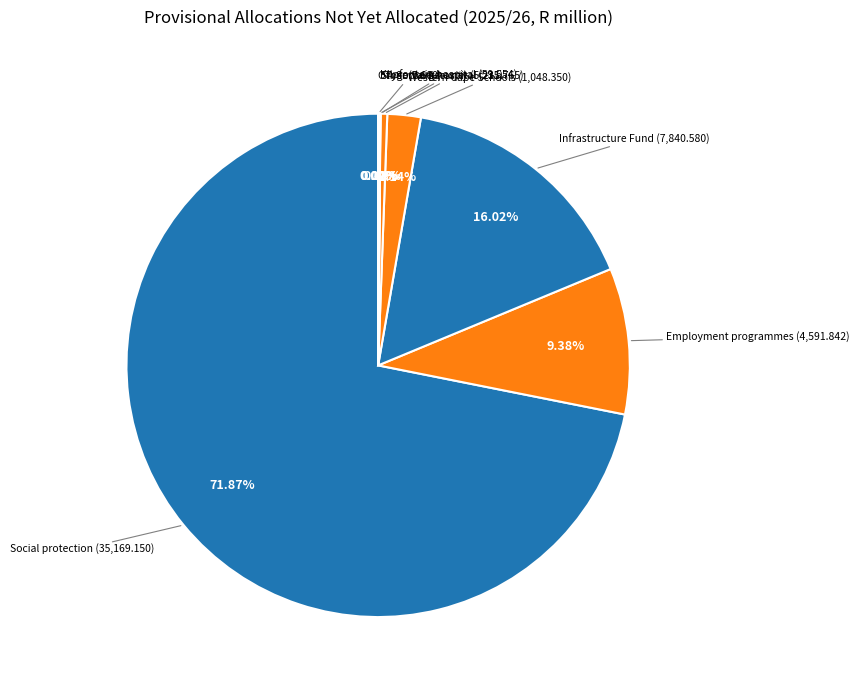

Does any single category account for the majority?

Yes